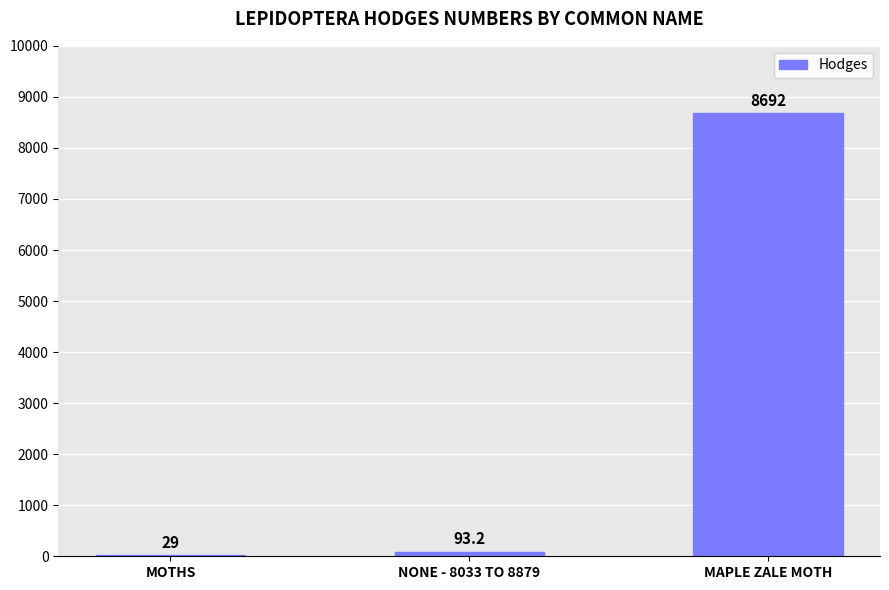

What is the change in value from MOTHS to NONE - 8033 TO 8879?

+64.2